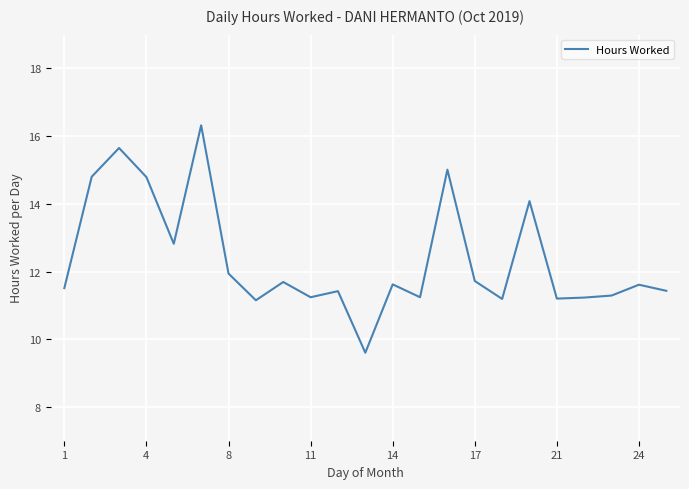

What is the difference between the maximum and minimum values?

6.7